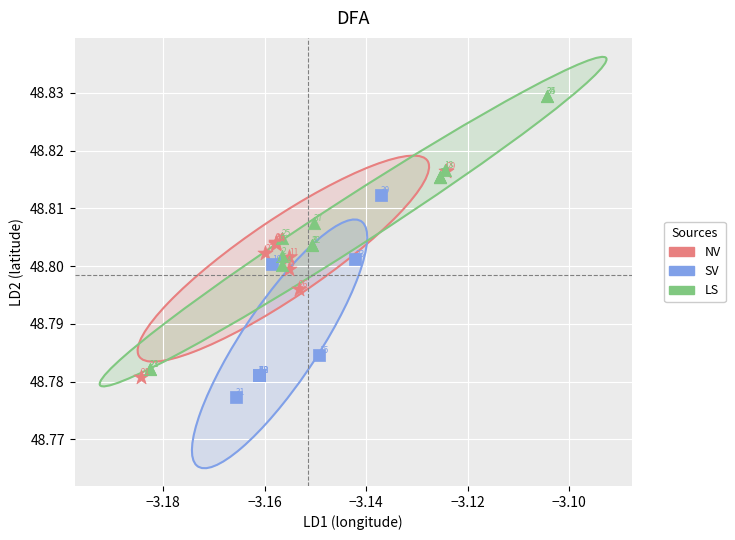

Which series has the widest spread of Y values?

LS